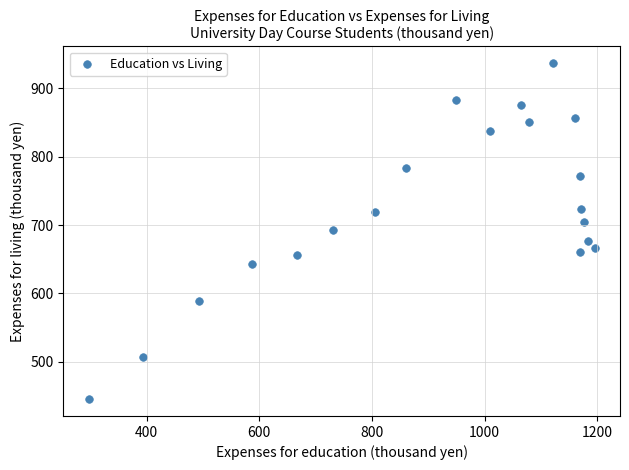

What is the range of X values (max minus min)?

898.3